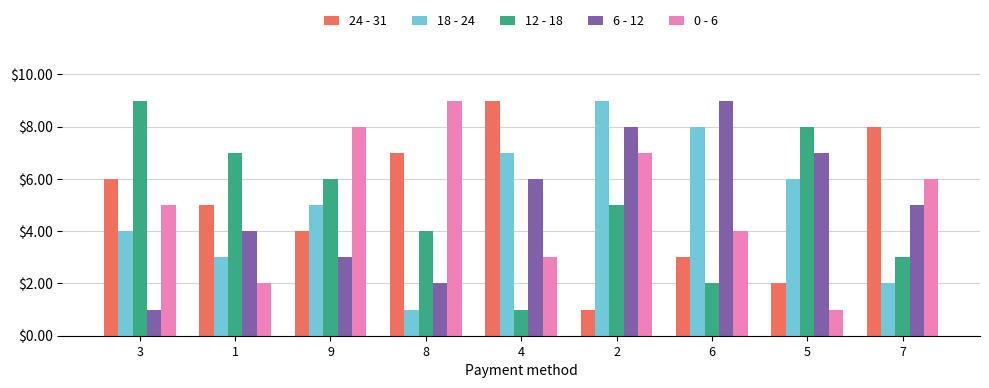

Where is 12 - 18 nearest to the value 5?

2